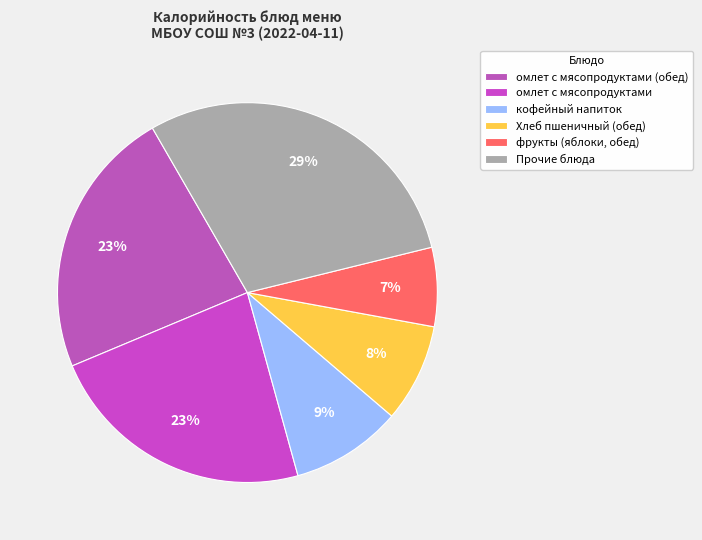

The фрукты (яблоки, обед) slice represents 7% of the pie. True or false?

True